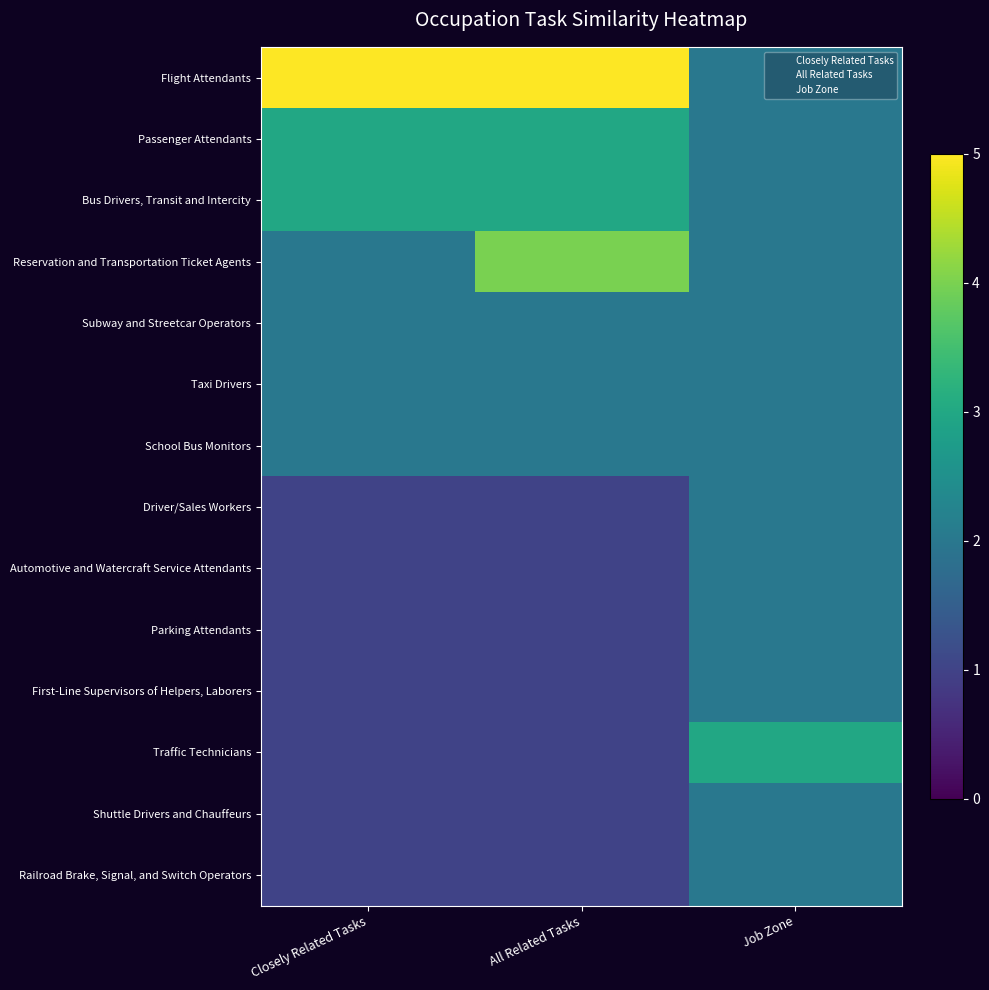

Rank the series by their maximum value, from highest to lowest.

Flight Attendants, Reservation and Transportation Ticket Agents, Passenger Attendants, Bus Drivers, Transit and Intercity, Traffic Technicians, Subway and Streetcar Operators, Taxi Drivers, School Bus Monitors, Driver/Sales Workers, Automotive and Watercraft Service Attendants, Parking Attendants, First-Line Supervisors of Helpers, Laborers, Shuttle Drivers and Chauffeurs, Railroad Brake, Signal, and Switch Operators